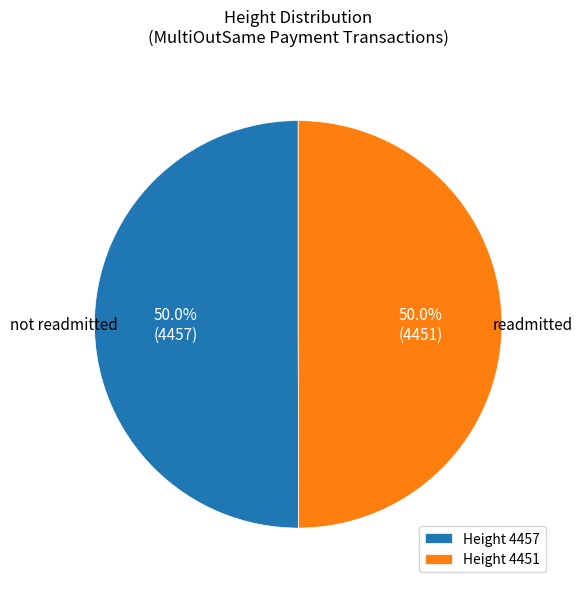

Count the number of slices in the pie.

2